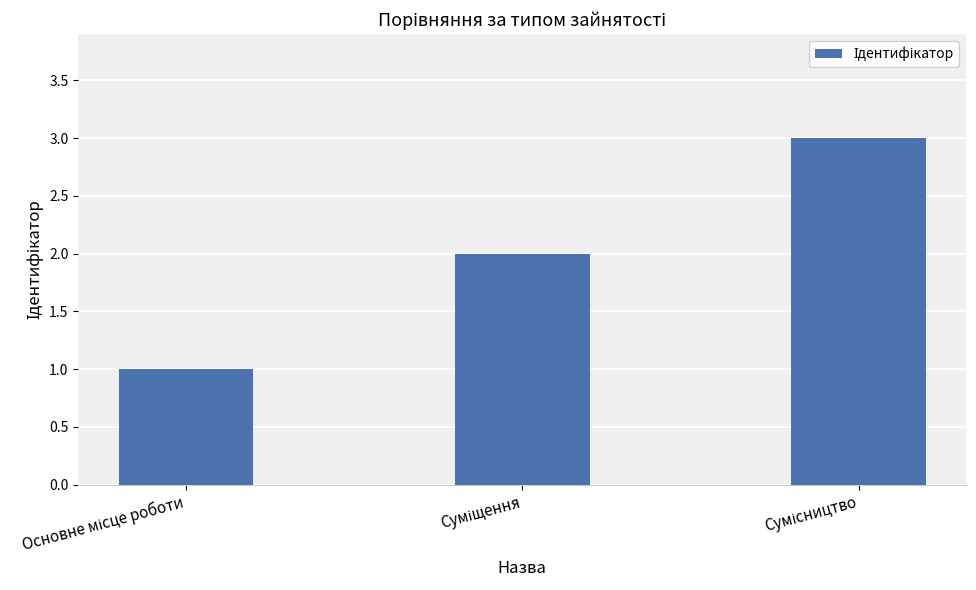

How many values are between 1 and 3?

3